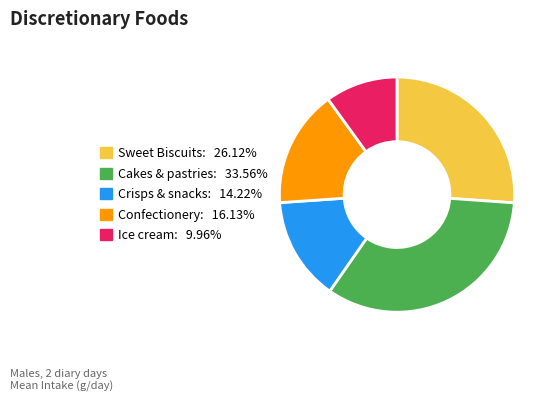

Is there a majority slice in this chart?

No